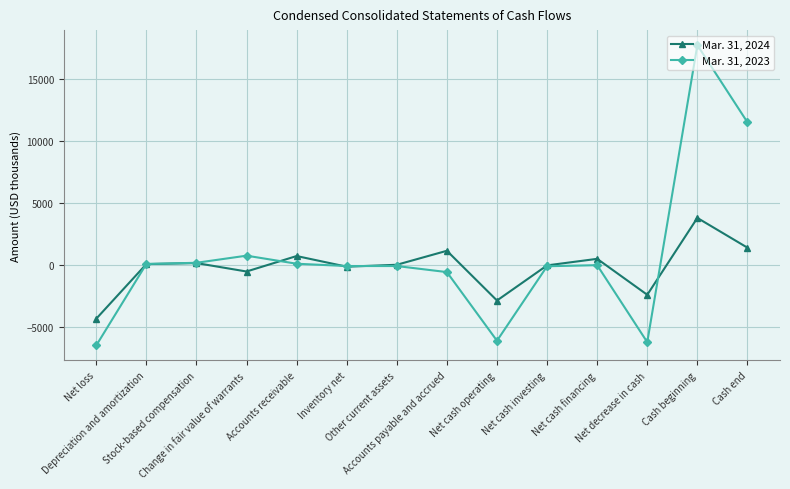

What is the difference between the highest and lowest values at Net decrease in cash?

3822